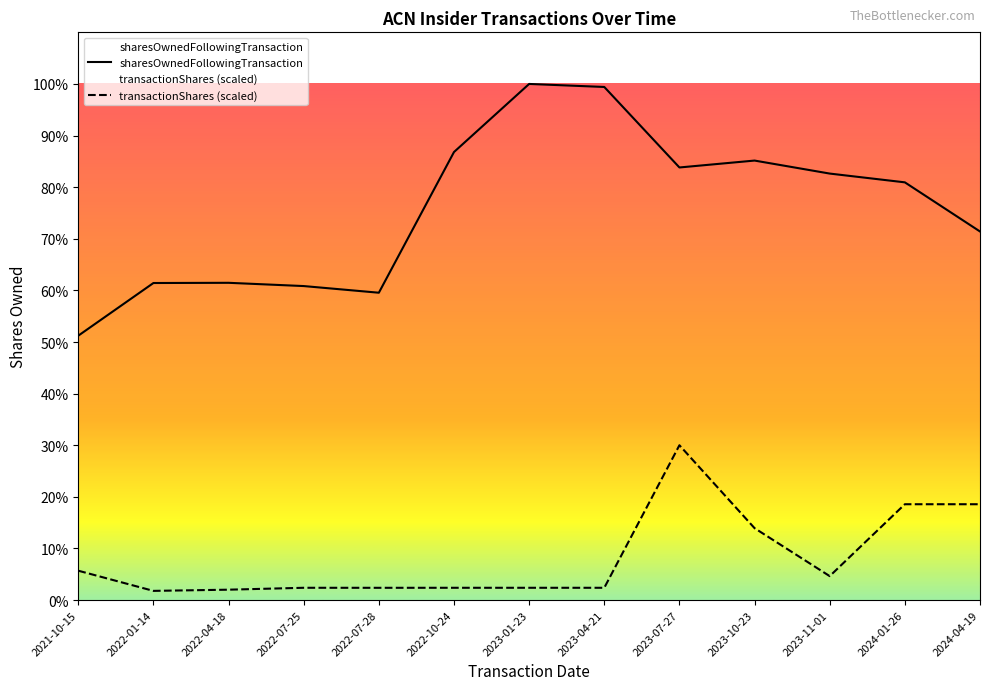

The transactionValue series shows 1825.9 at 2022-10-24. True or false?

False